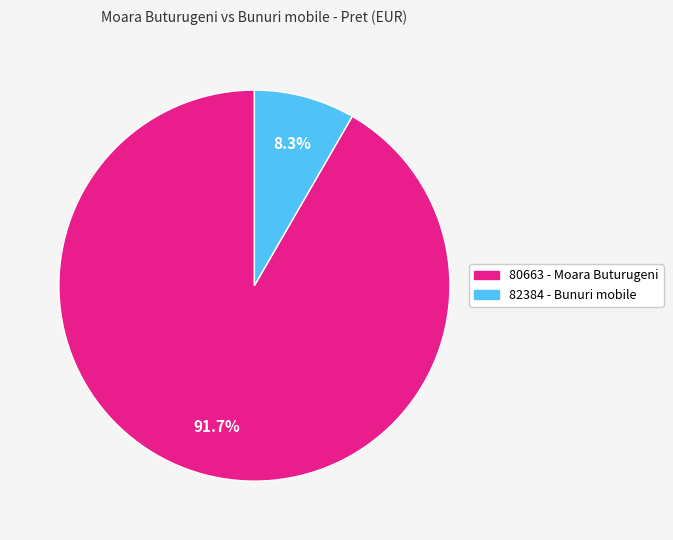

Is it true that 80663 is 92% of the pie?

True